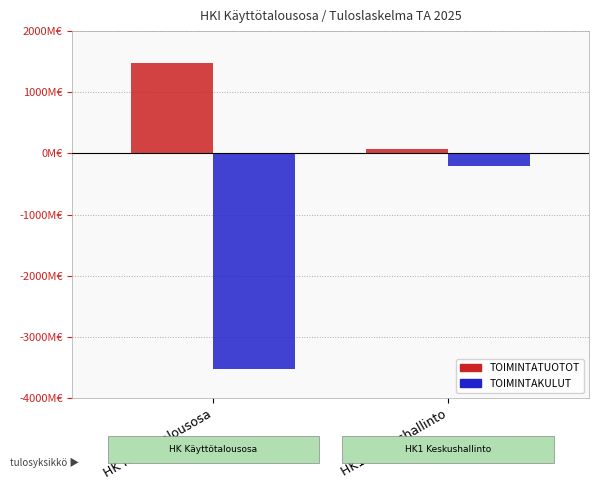

Are the bars grouped side by side (vs. stacked)?

Yes